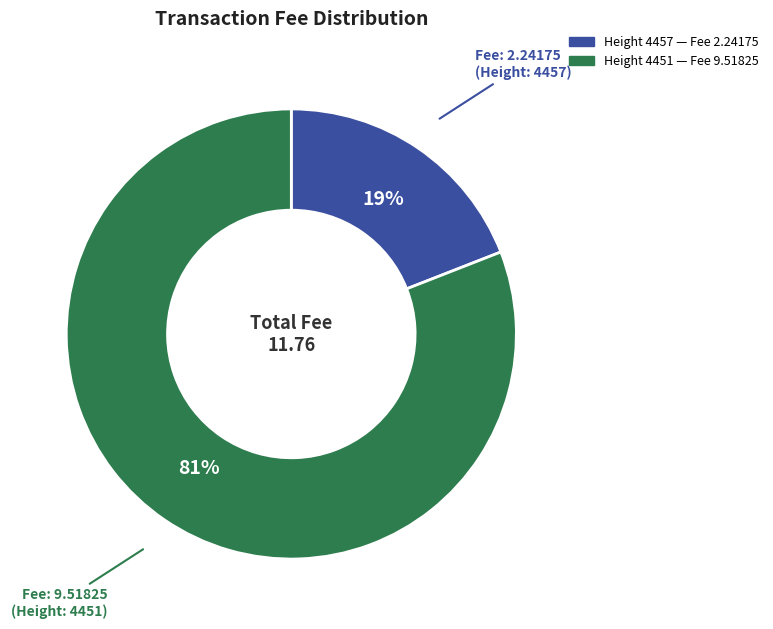

To the nearest percent, what is the difference between the largest and smallest slice percentages?

62%